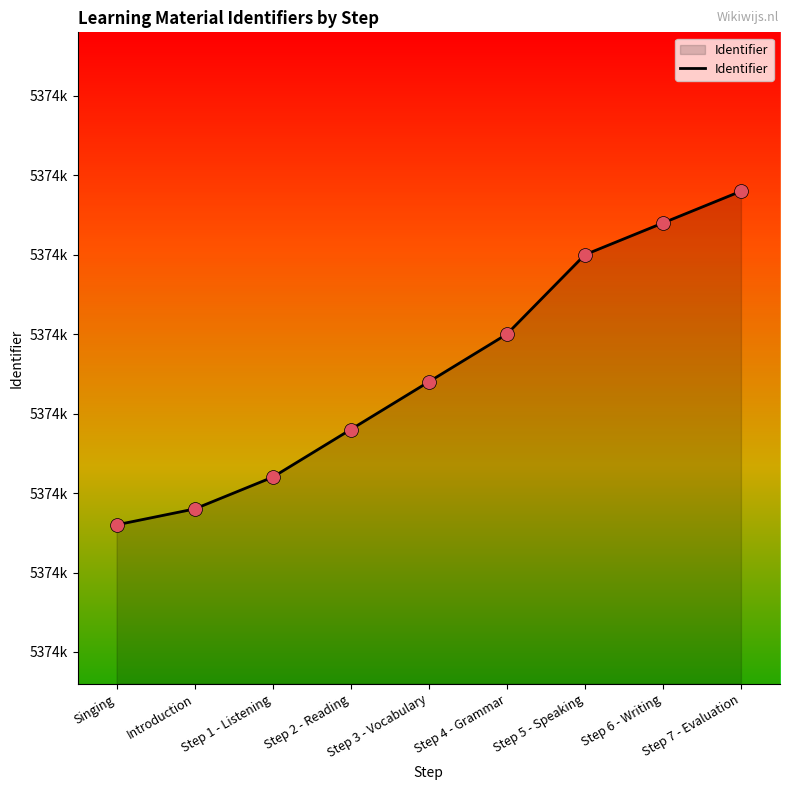

Is this an area chart (filled region under the line)?

Yes